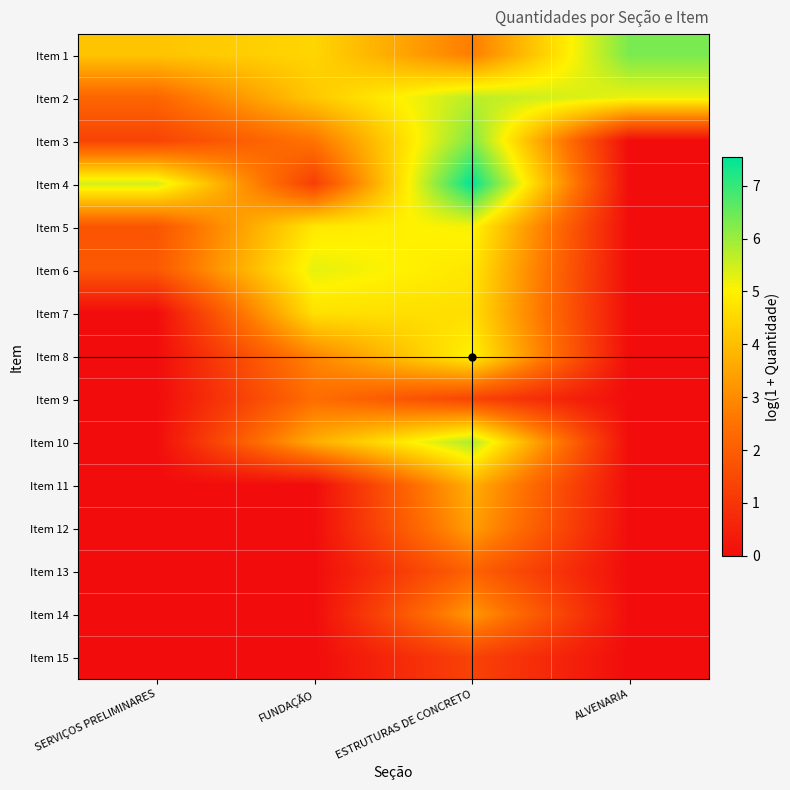

Reading left to right, list all the values displayed in this chart.

Item 1: SERVIÇOS PRELIMINARES=4.1	FUNDAÇÃO=4.5	ESTRUTURAS DE CONCRETO=2.7	ALVENARIA=6.3
Item 2: SERVIÇOS PRELIMINARES=2.2	FUNDAÇÃO=4.2	ESTRUTURAS DE CONCRETO=5.7	ALVENARIA=5.2
Item 3: SERVIÇOS PRELIMINARES=1.4	FUNDAÇÃO=2.5	ESTRUTURAS DE CONCRETO=6.3	ALVENARIA=0.0
Item 4: SERVIÇOS PRELIMINARES=5.5	FUNDAÇÃO=1.2	ESTRUTURAS DE CONCRETO=7.5	ALVENARIA=0.0
Item 5: SERVIÇOS PRELIMINARES=1.8	FUNDAÇÃO=4.8	ESTRUTURAS DE CONCRETO=5.1	ALVENARIA=0.0
Item 6: SERVIÇOS PRELIMINARES=1.9	FUNDAÇÃO=5.3	ESTRUTURAS DE CONCRETO=4.8	ALVENARIA=0.0
Item 7: SERVIÇOS PRELIMINARES=0.0	FUNDAÇÃO=4.7	ESTRUTURAS DE CONCRETO=4.6	ALVENARIA=0.0
Item 8: SERVIÇOS PRELIMINARES=0.0	FUNDAÇÃO=2.9	ESTRUTURAS DE CONCRETO=5.0	ALVENARIA=0.0
Item 9: SERVIÇOS PRELIMINARES=0.0	FUNDAÇÃO=2.4	ESTRUTURAS DE CONCRETO=1.4	ALVENARIA=0.0
Item 10: SERVIÇOS PRELIMINARES=0.0	FUNDAÇÃO=3.7	ESTRUTURAS DE CONCRETO=5.8	ALVENARIA=0.0
Item 11: SERVIÇOS PRELIMINARES=0.0	FUNDAÇÃO=0.0	ESTRUTURAS DE CONCRETO=3.7	ALVENARIA=0.0
Item 12: SERVIÇOS PRELIMINARES=0.0	FUNDAÇÃO=0.0	ESTRUTURAS DE CONCRETO=3.4	ALVENARIA=0.0
Item 13: SERVIÇOS PRELIMINARES=0.0	FUNDAÇÃO=0.0	ESTRUTURAS DE CONCRETO=2.1	ALVENARIA=0.0
Item 14: SERVIÇOS PRELIMINARES=0.0	FUNDAÇÃO=0.0	ESTRUTURAS DE CONCRETO=3.3	ALVENARIA=0.0
Item 15: SERVIÇOS PRELIMINARES=0.0	FUNDAÇÃO=0.0	ESTRUTURAS DE CONCRETO=1.3	ALVENARIA=0.0